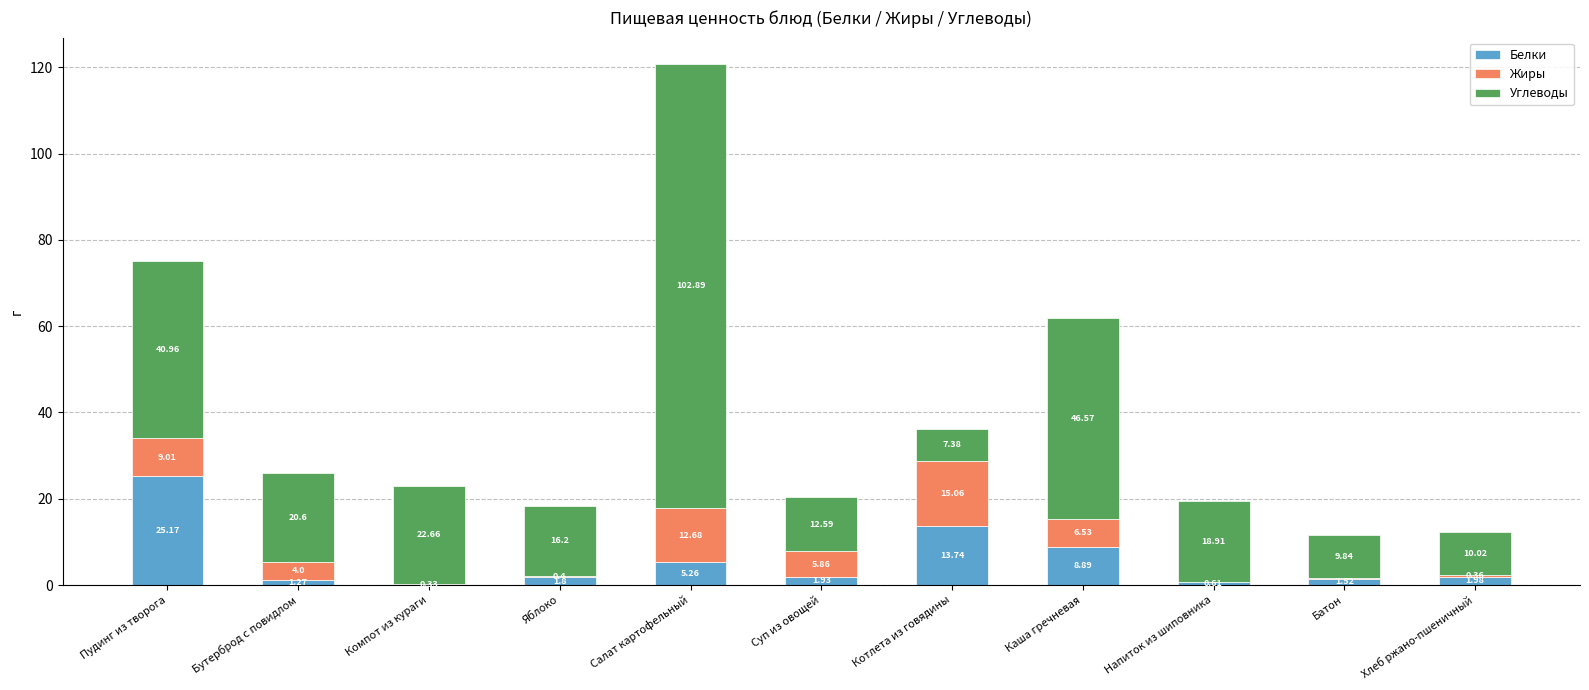

At which label does Белки first exceed 1?

Пудинг из творога